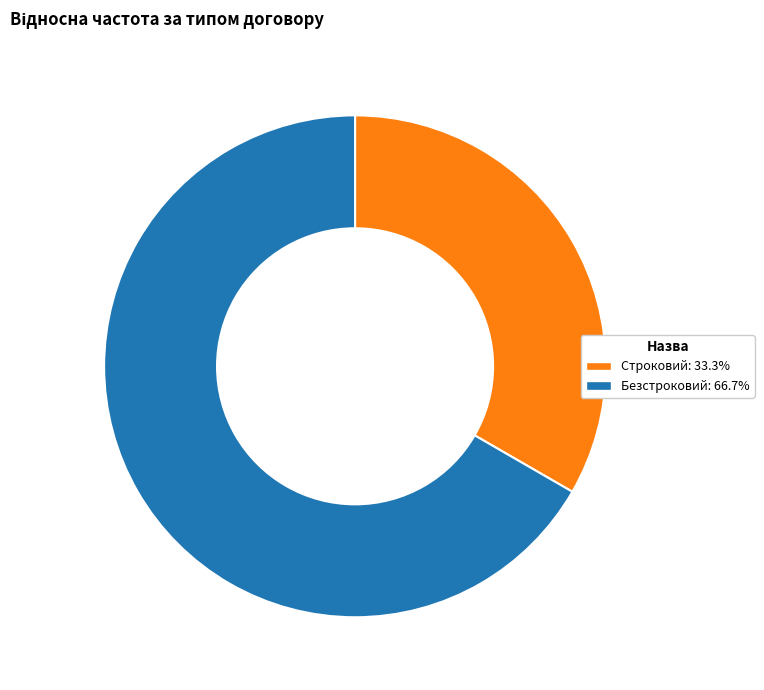

Approximately how many times larger is the value at Безстроковий: 66.7% compared to Строковий: 33.3%?

2.0